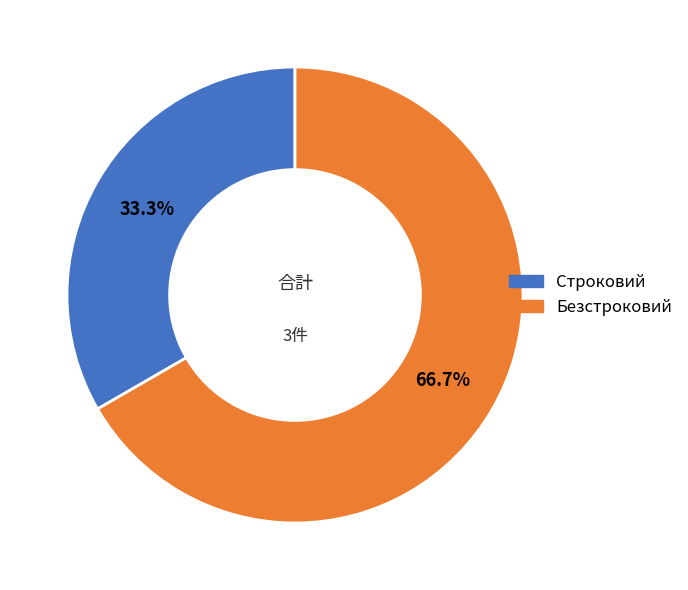

Which category has the smallest portion of the pie?

Строковий